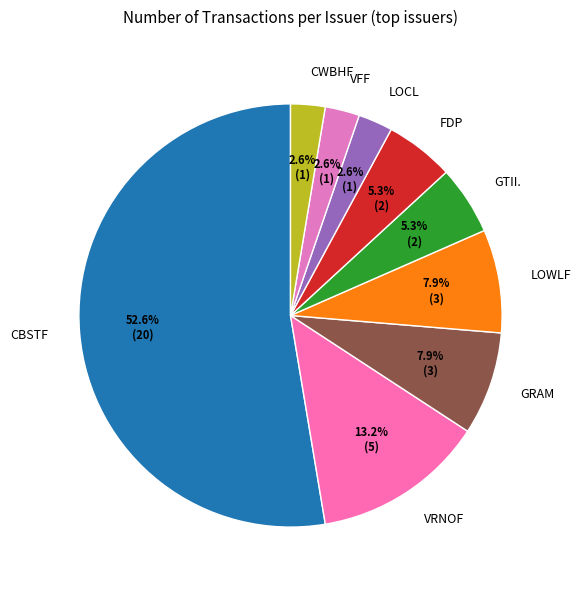

Does VRNOF represent more than half of the total?

No